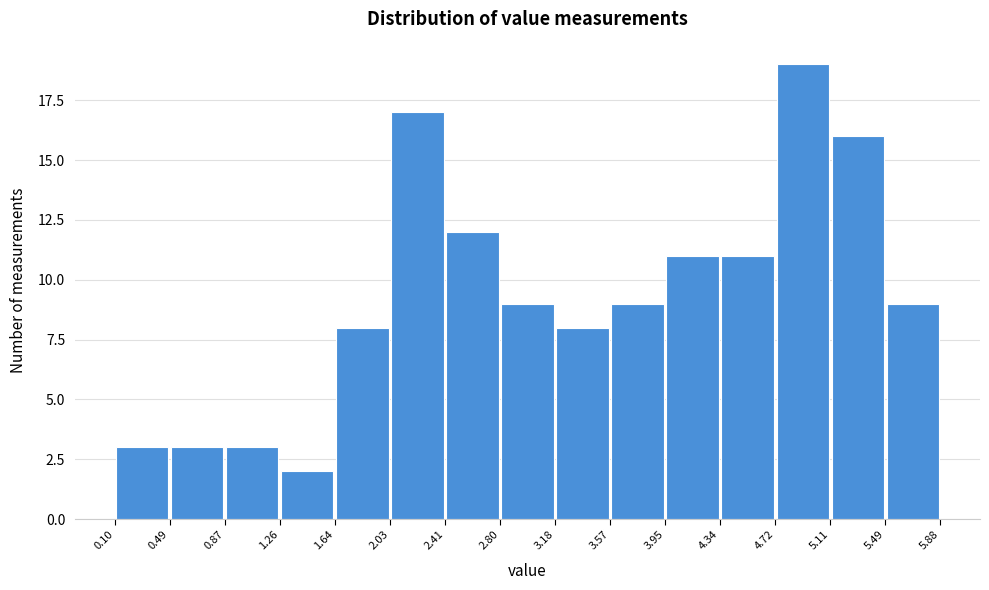

What is the height of the bar covering 3.18 to 3.57 on the x-axis? The values are not printed on the chart, so give them approximately, as read against the axis.

8